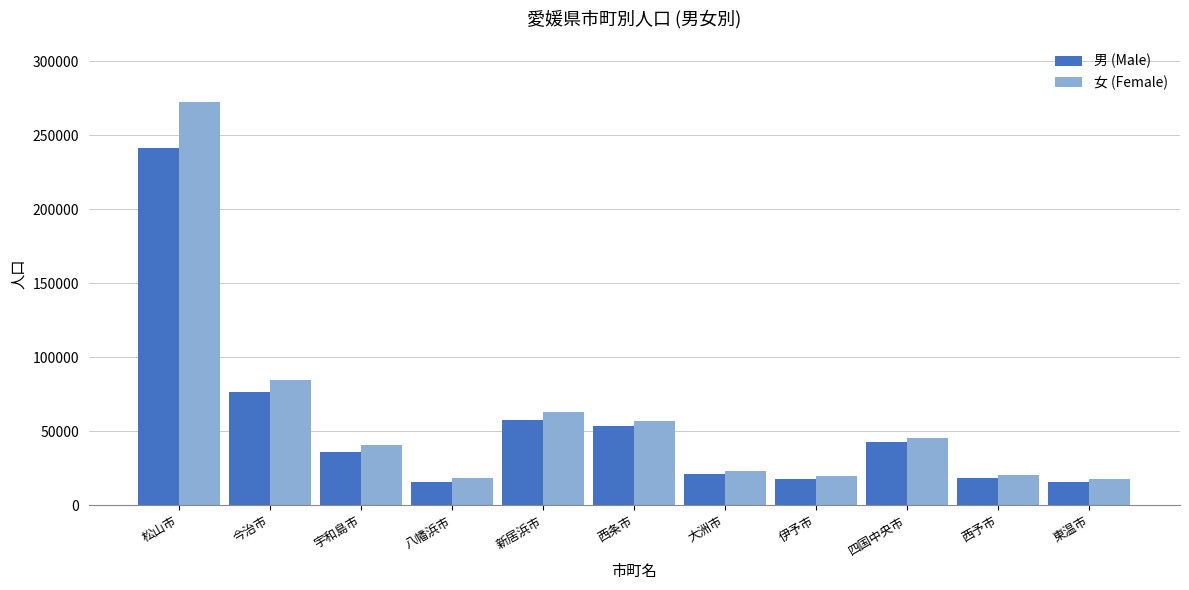

Which series has the largest range (max minus min)?

女 (Female)